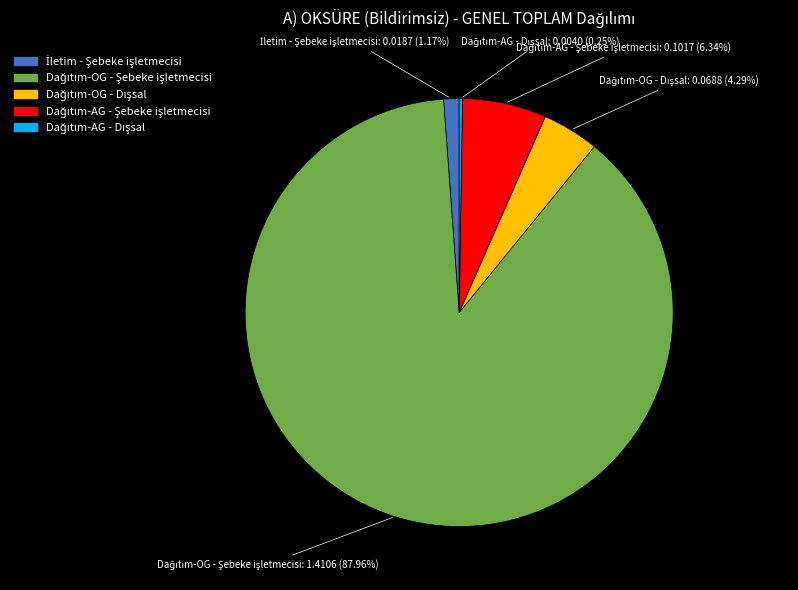

Does any single category account for the majority?

Yes